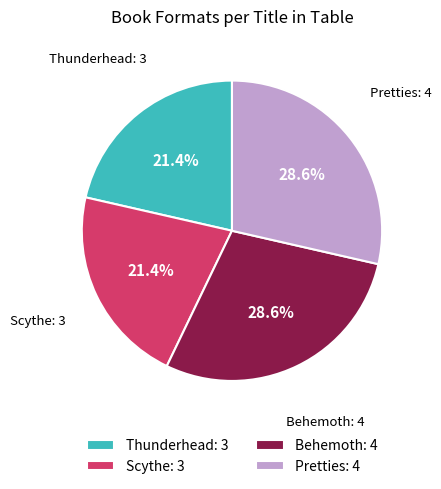

Does Pretties: 4 represent more than half of the total?

No